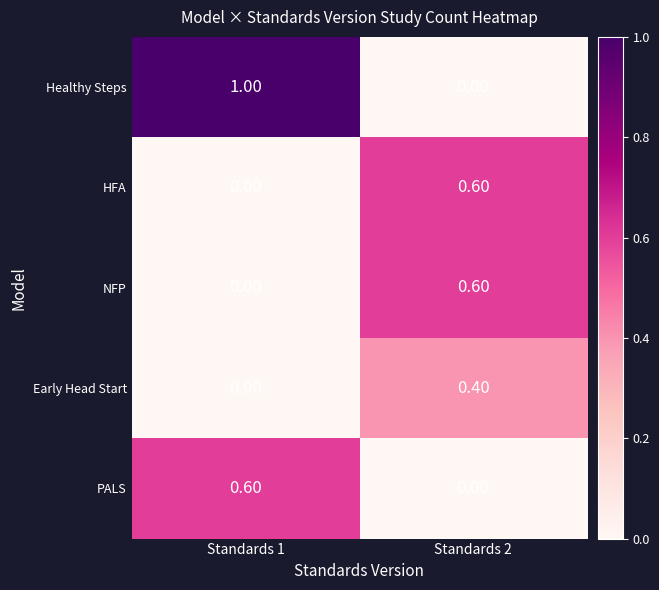

How many values in HFA are above zero?

1